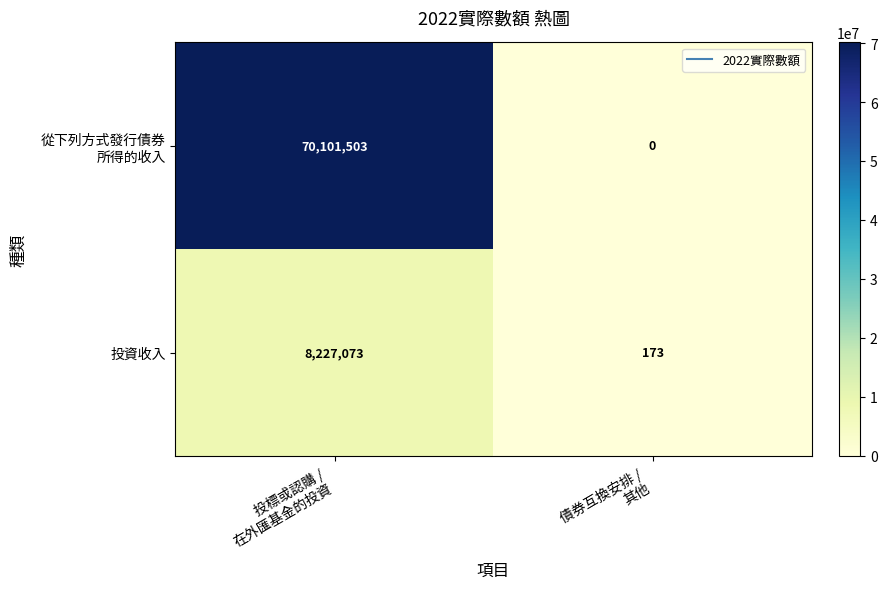

What is the minimum value for 投資收入?

173